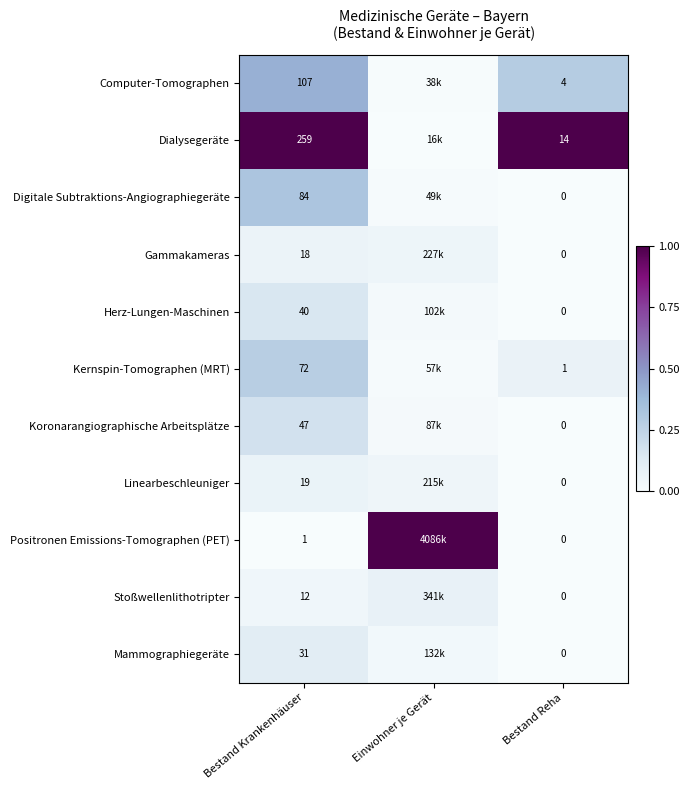

True or false: Linearbeschleuniger has a value of 0.1 at Bestand Krankenhäuser.

False